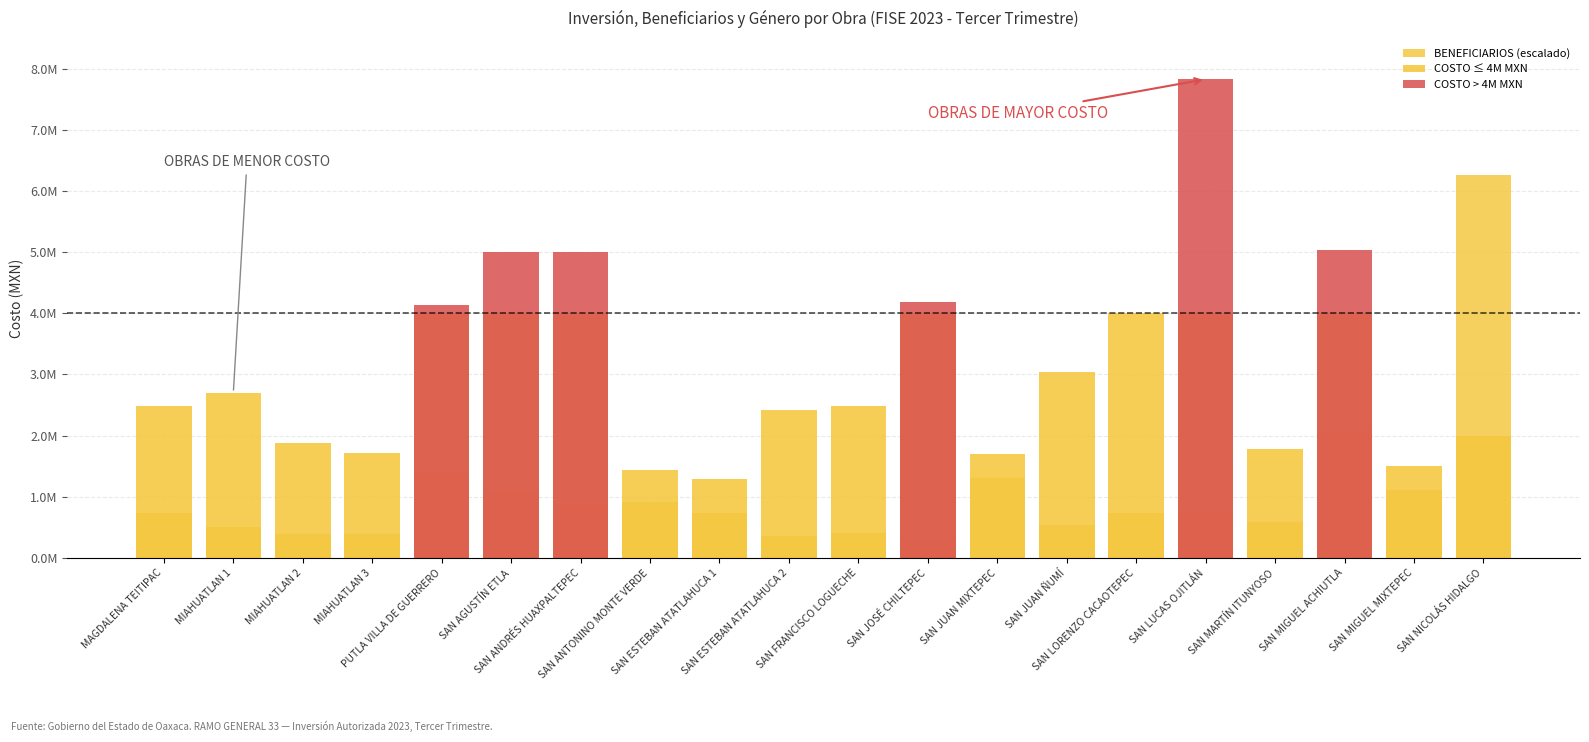

The BENEFICIARIOS (escalado) series shows 1205100.7 at SAN ANTONINO MONTE VERDE. True or false?

False